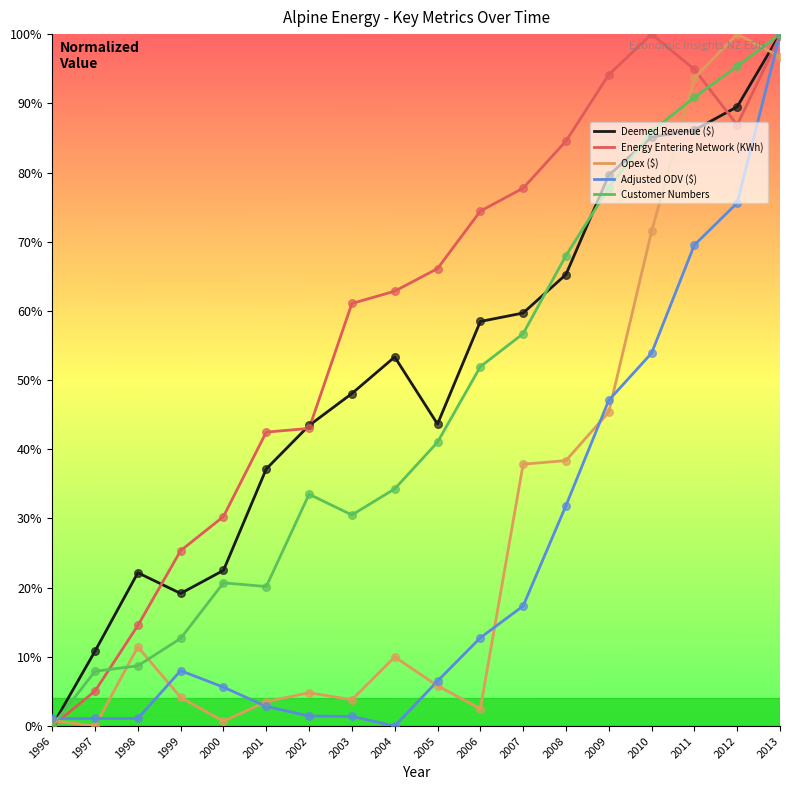

What is the total value across all series at 2008?

2.9